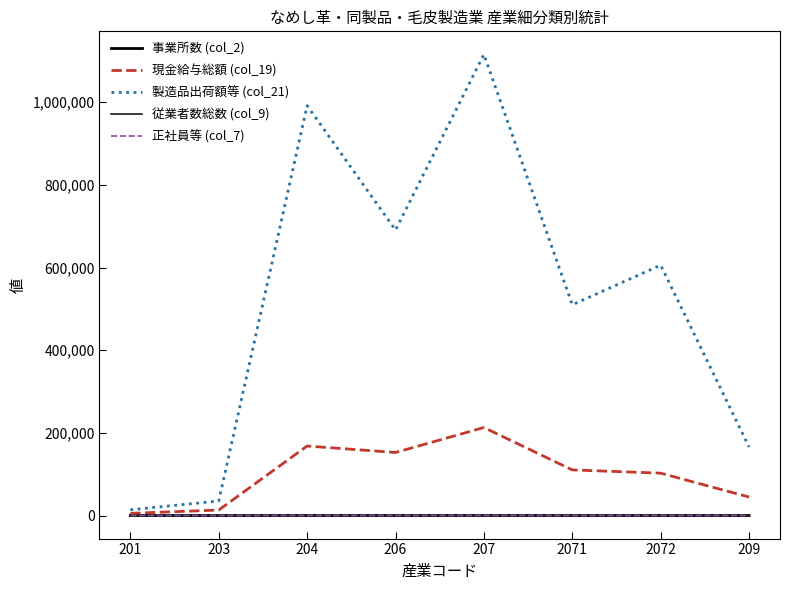

Where is 製造品出荷額等 (col_21) nearest to the value 564869?

2072